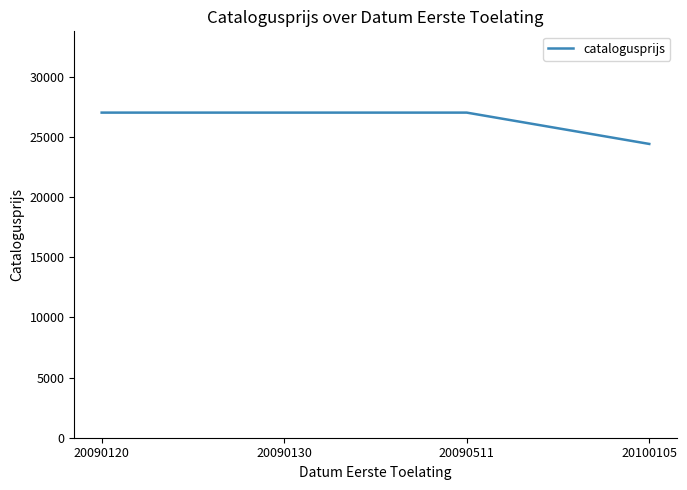

Which label corresponds to the smallest value in the chart?

20100105